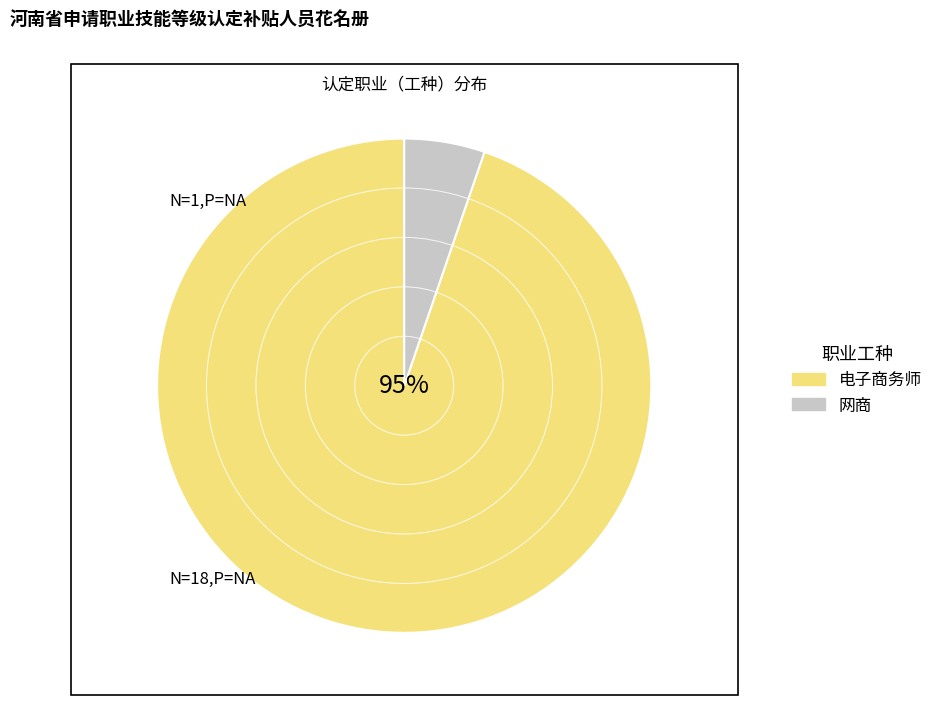

Is the sum of 电子商务师 and 网商 greater than half?

Yes